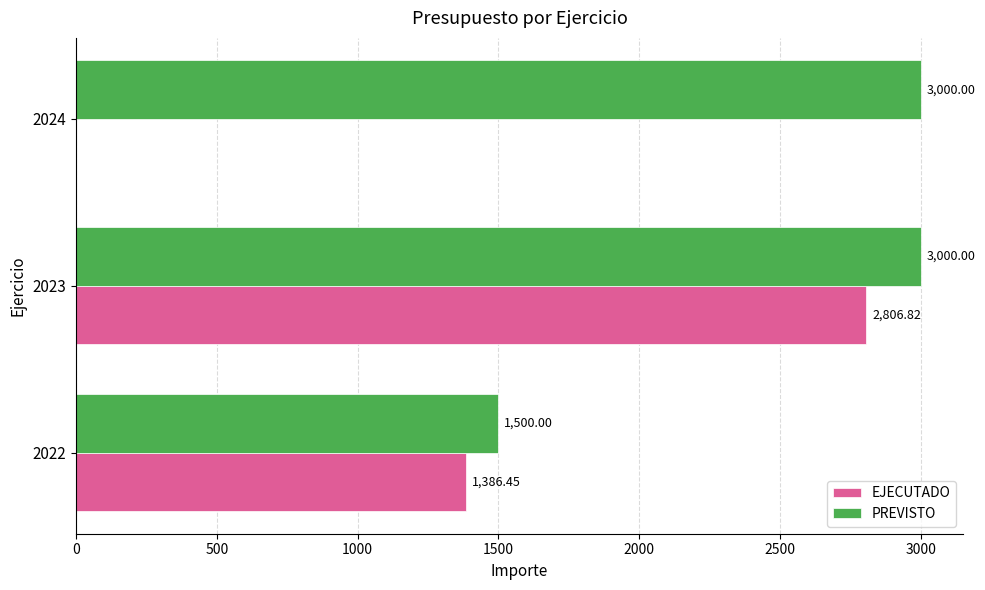

Which series changed the most between 2022 and 2024?

PREVISTO